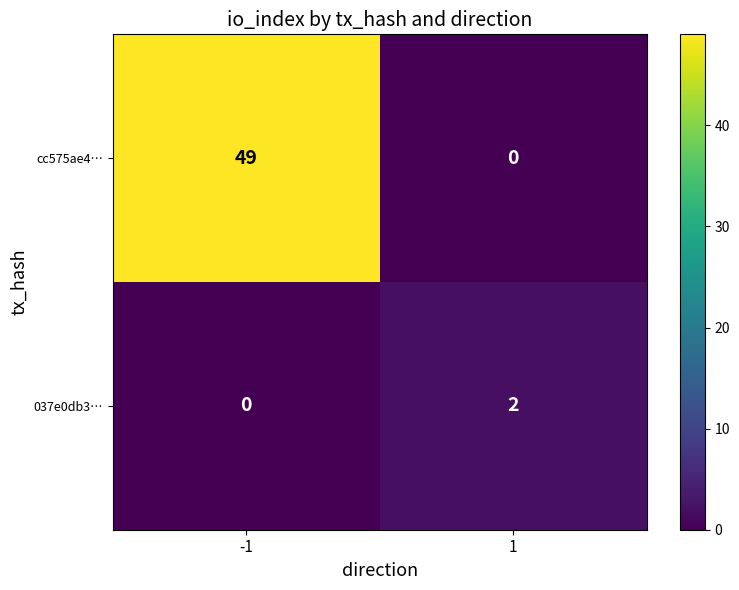

Reading left to right, extract all data points from this chart.

cc575ae4…: 49	0
037e0db3…: 0	2